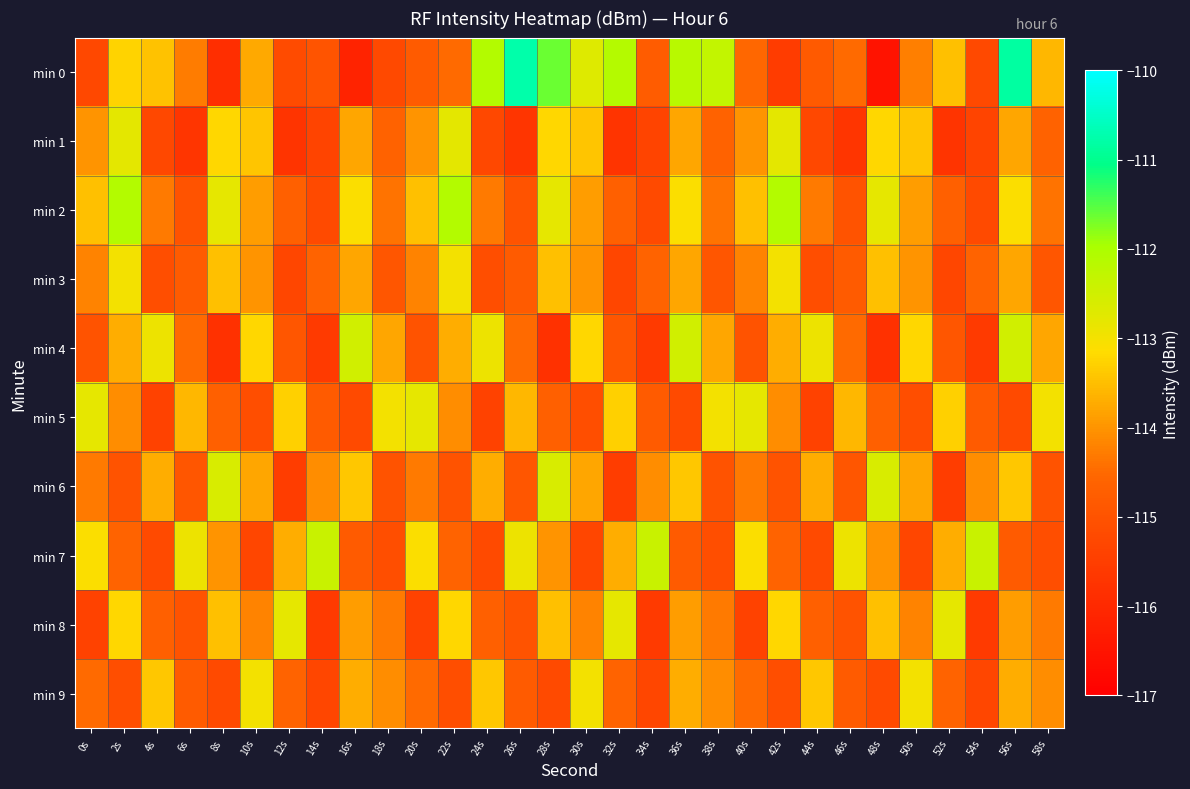

Which has a higher value, 28s or 44s?

28s